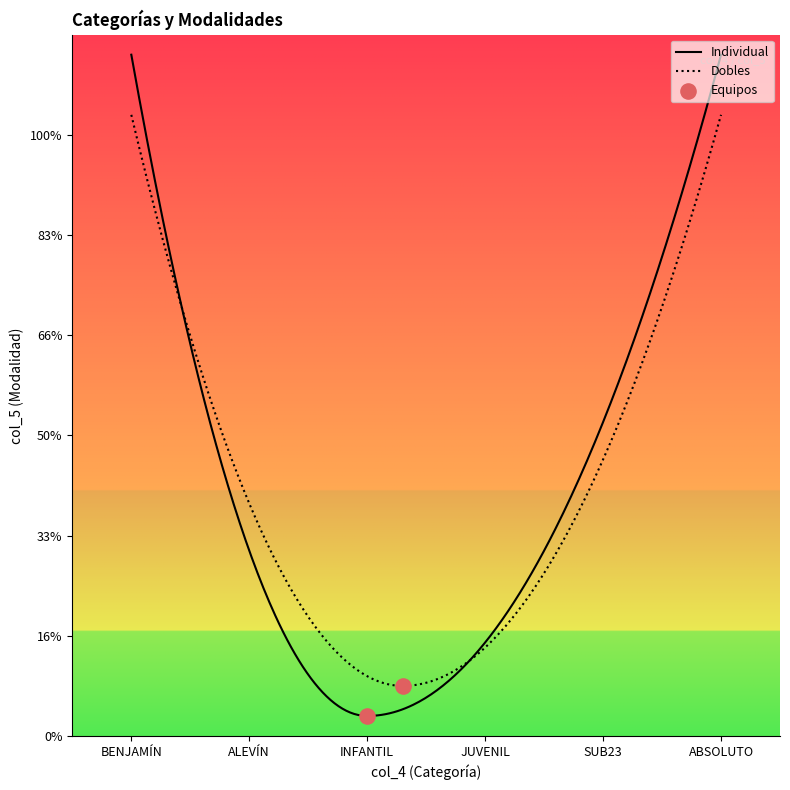

Which series has the widest spread of Y values?

Individual